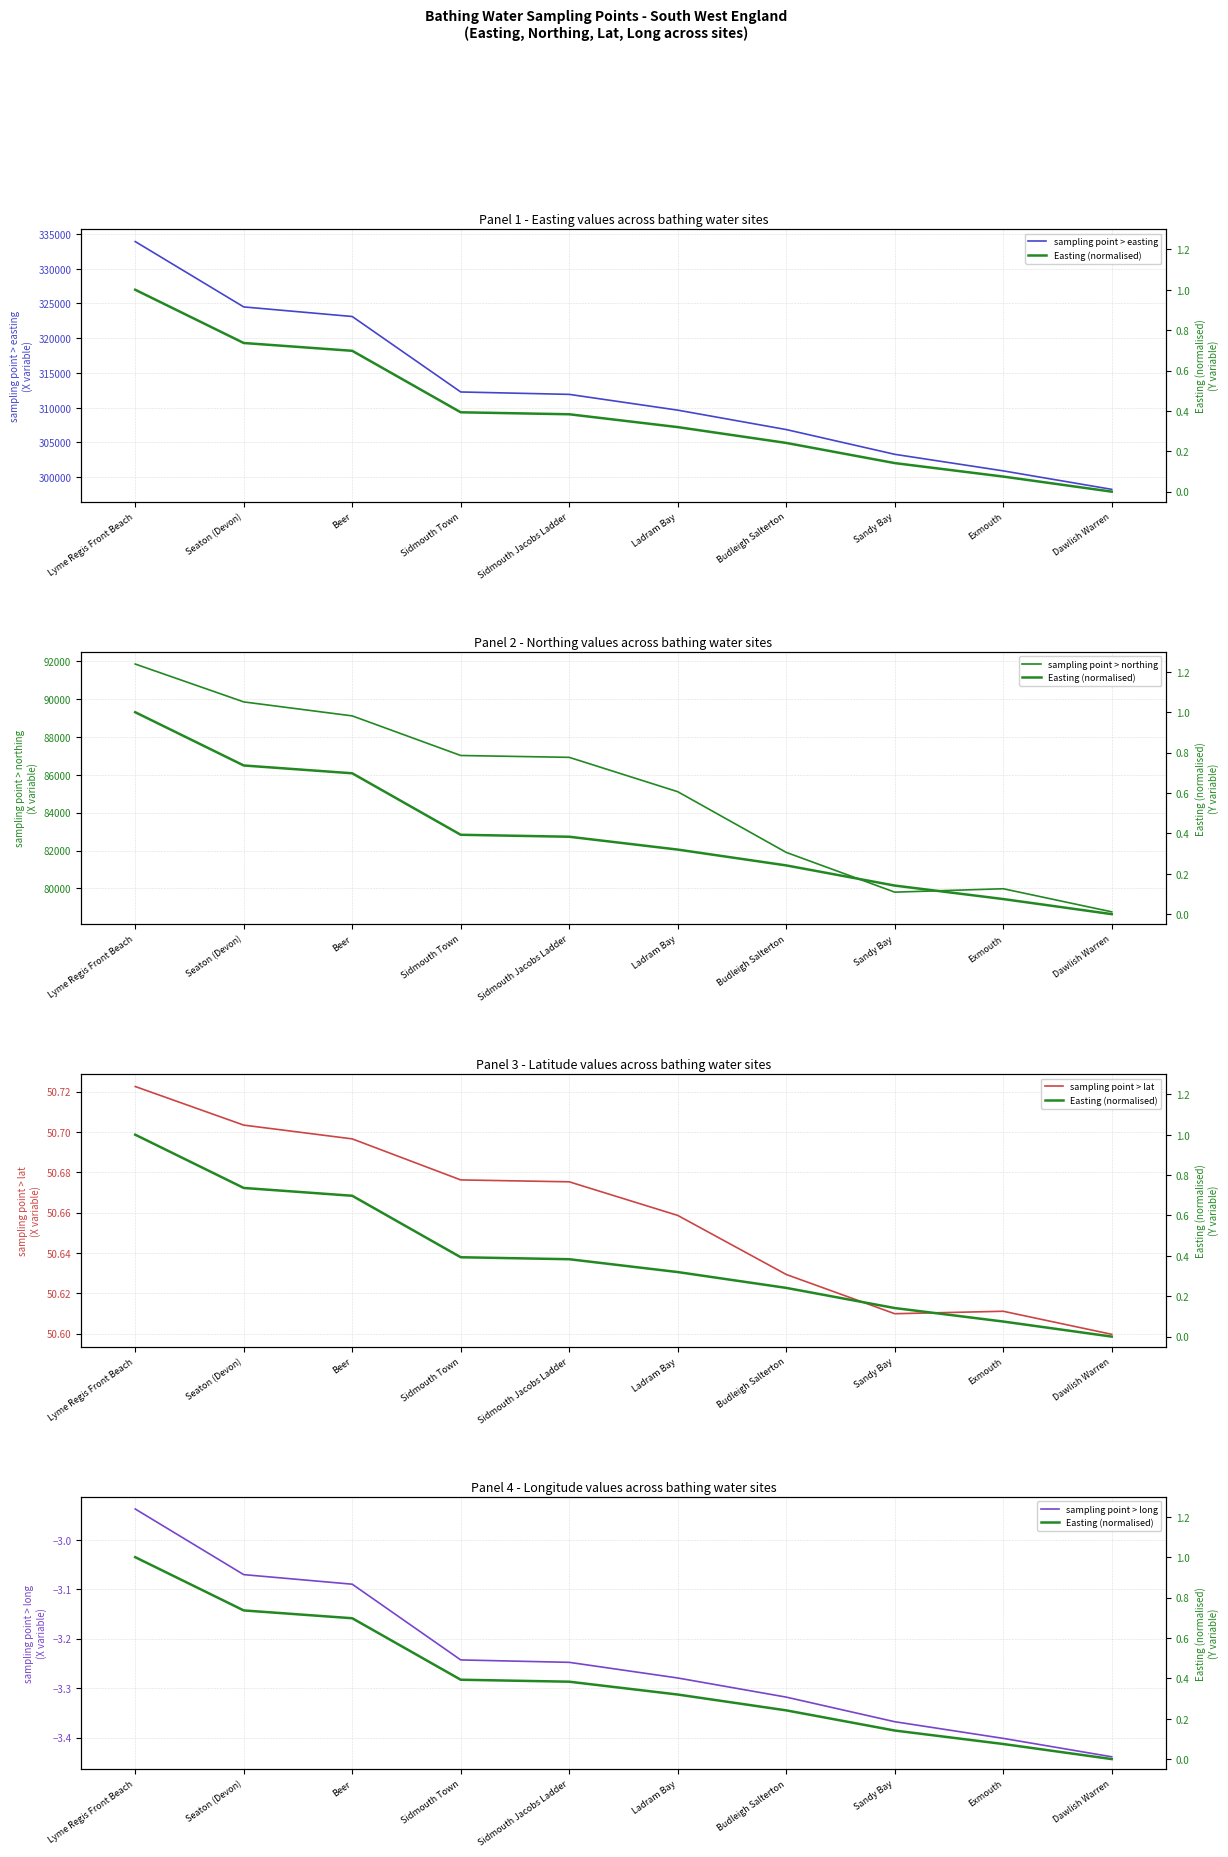

What is the label of the 9th point from the left?

Exmouth